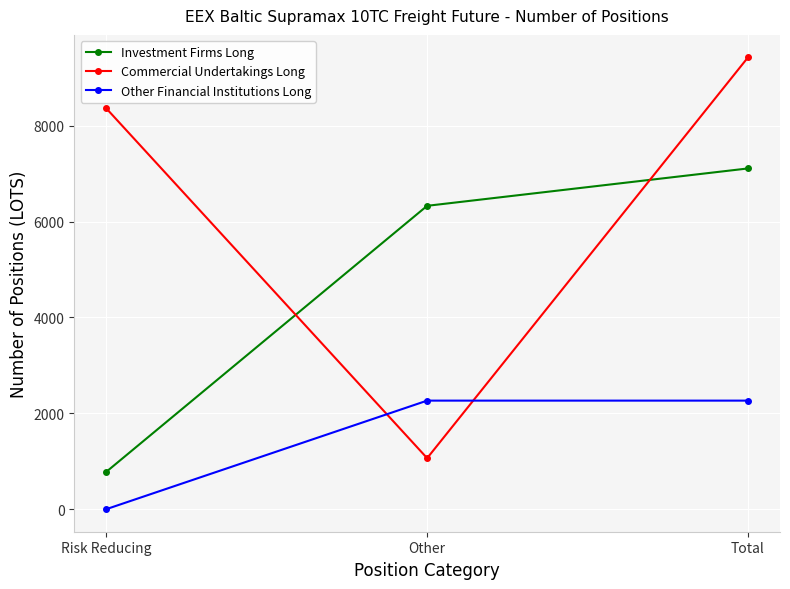

What position from the right is Other?

2